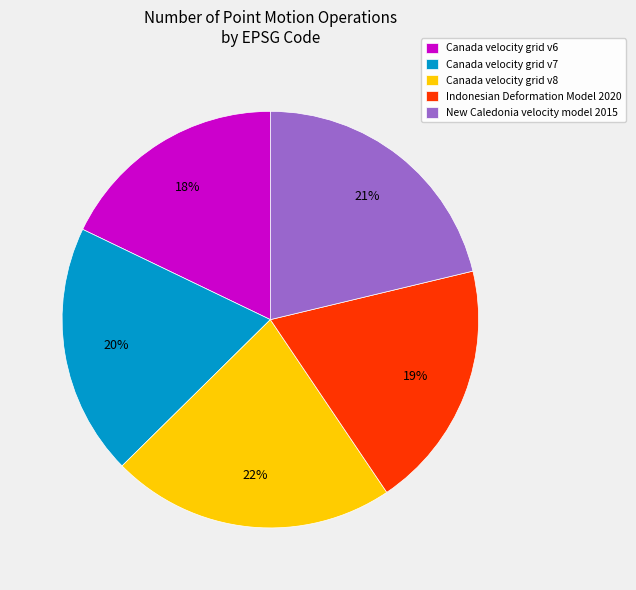

Is it true that Indonesian Deformation Model 2020 is 25% of the pie?

False